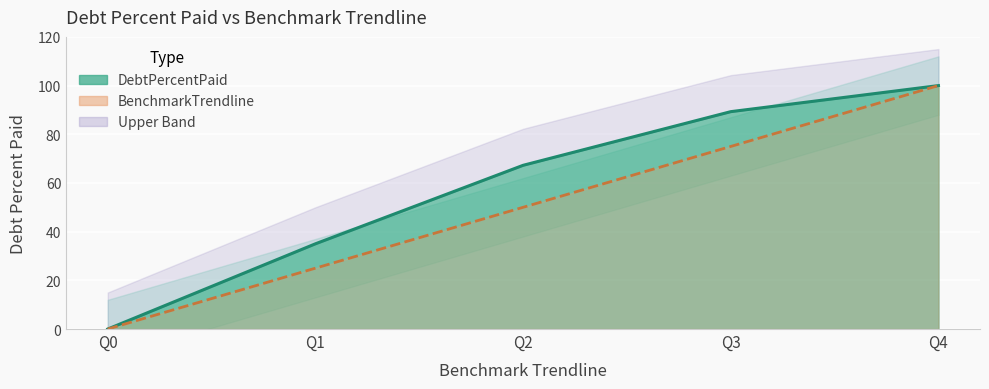

Reading right to left, list all the values displayed in this chart.

DebtPercentPaid: 100.0	89.3	67.2	35.0	0.0
BenchmarkTrendline: 100.0	75.0	50.0	25.0	0.0